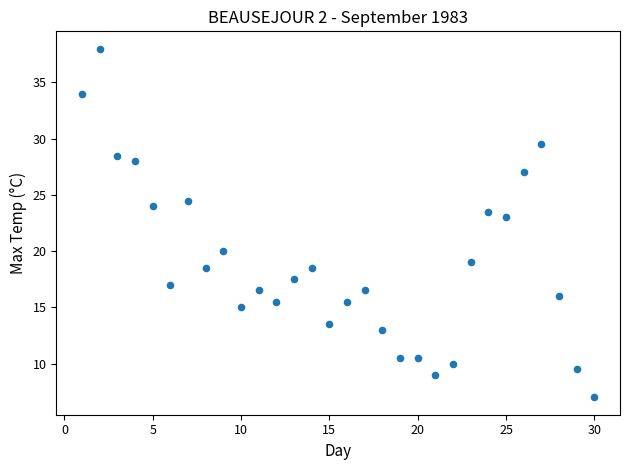

What is the range of X values (max minus min)?

29.0